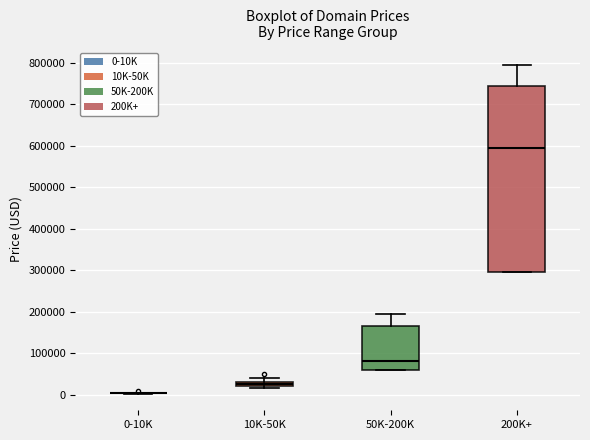

Comparing the boxes themselves (not the whiskers), which one is the tallest?

200K+